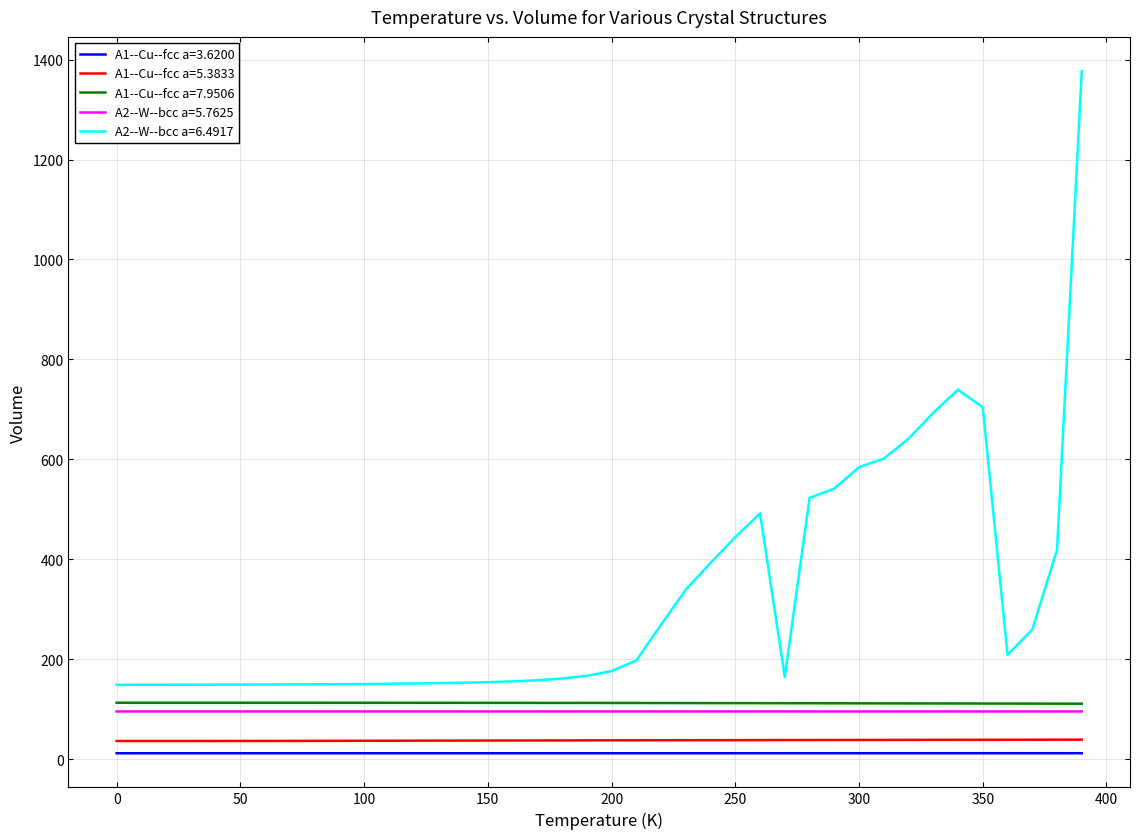

What is the maximum value shown in the chart?

1377.2